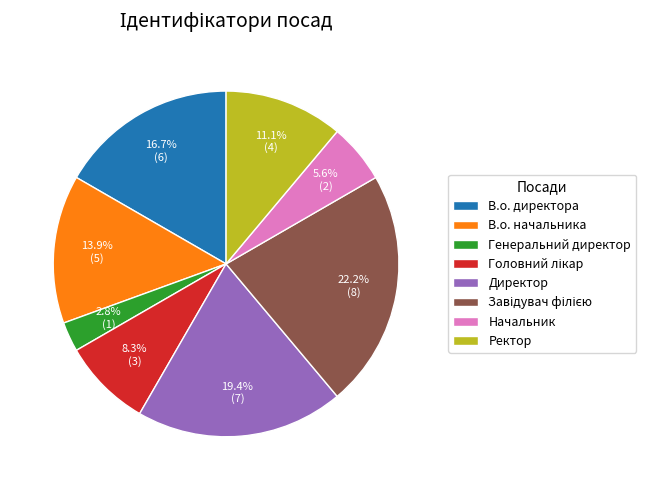

What percentage is NOT represented by Генеральний директор?

97.2%